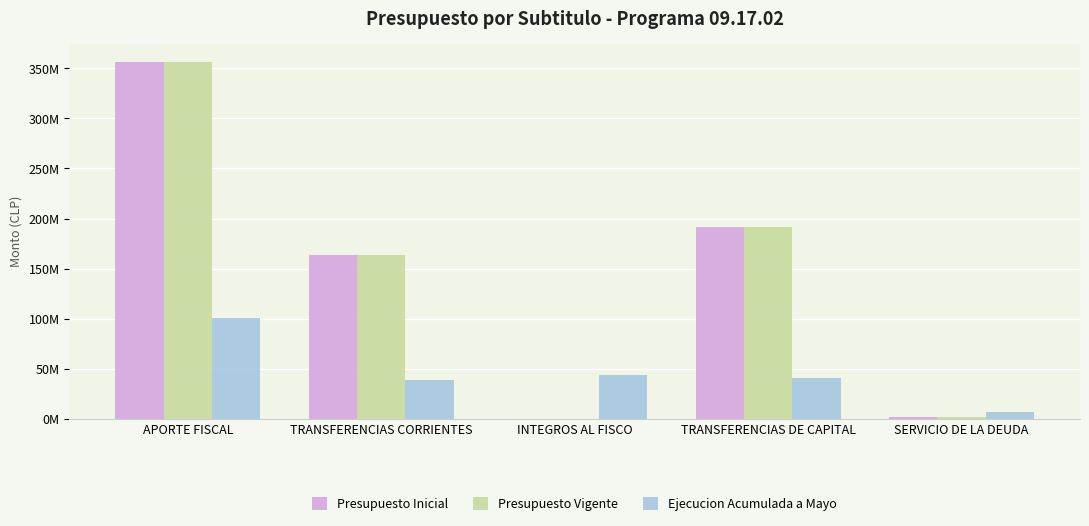

Which category has the highest value in the Presupuesto Vigente series?

APORTE FISCAL